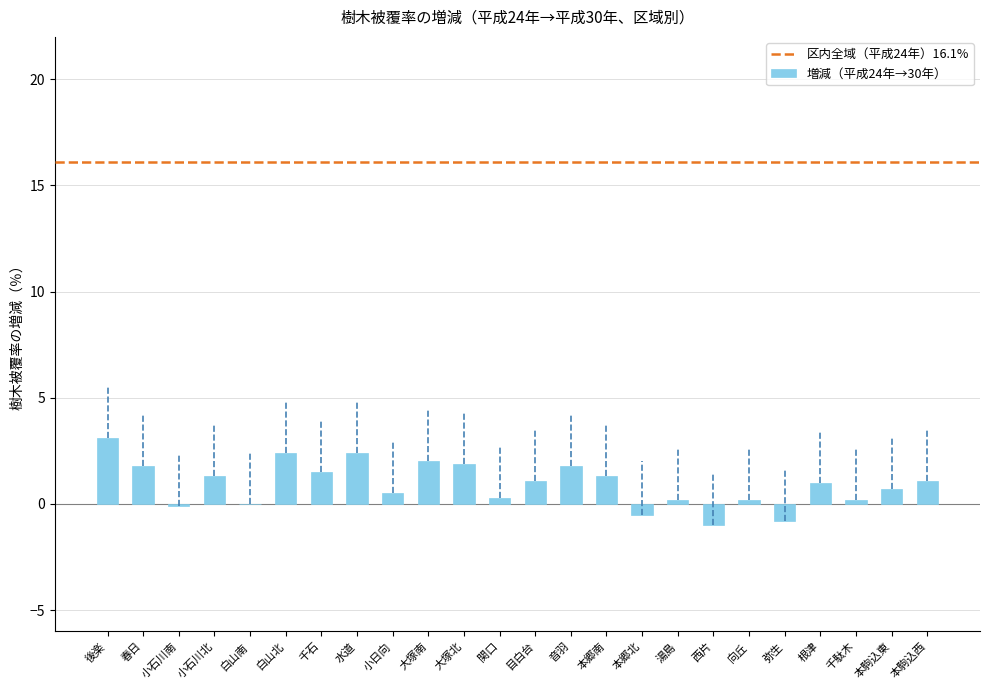

What is the greatest value displayed?

3.1